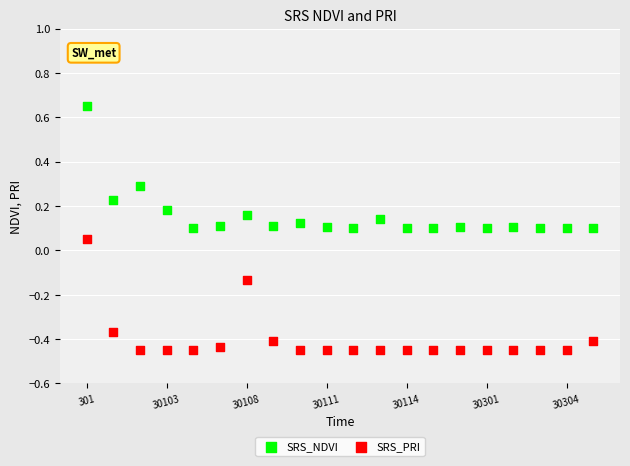

Which series reaches the minimum Y coordinate?

SRS_PRI